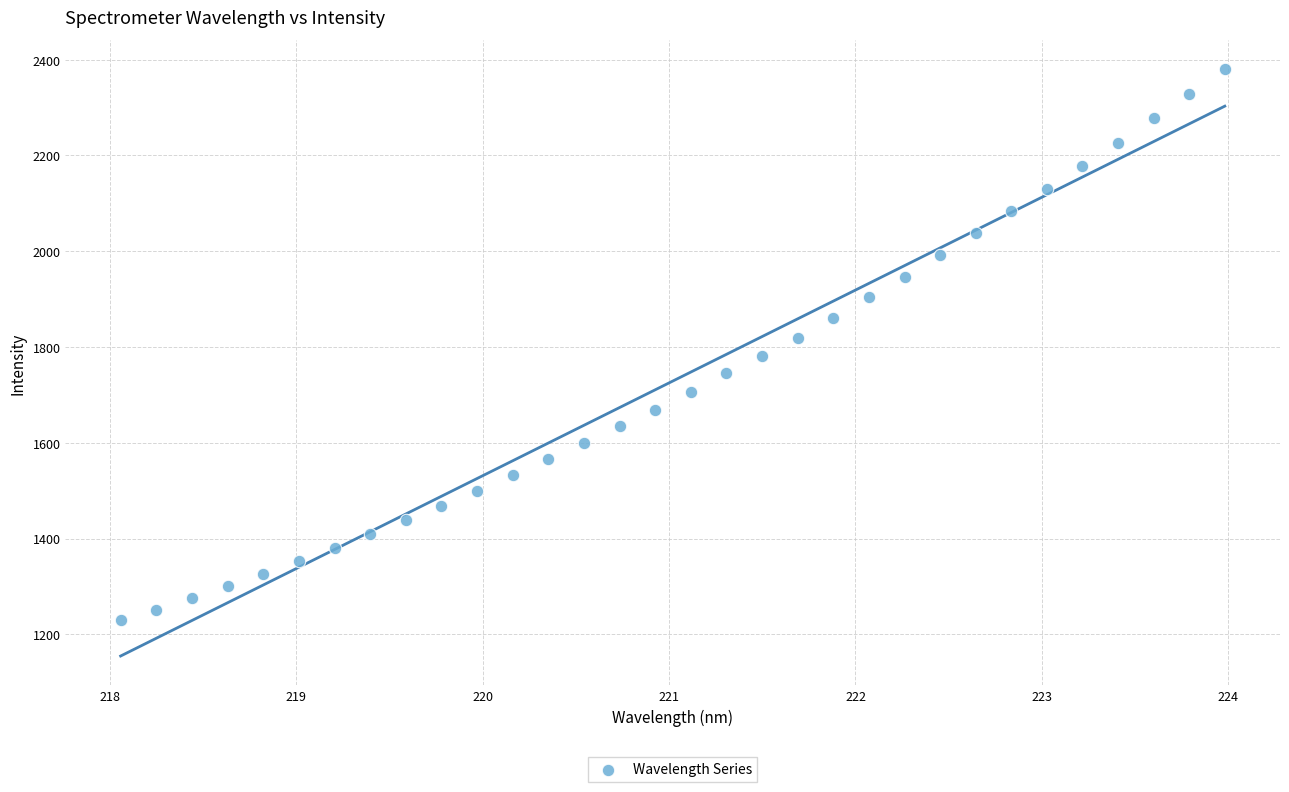

What is the range of X values (max minus min)?

5.9